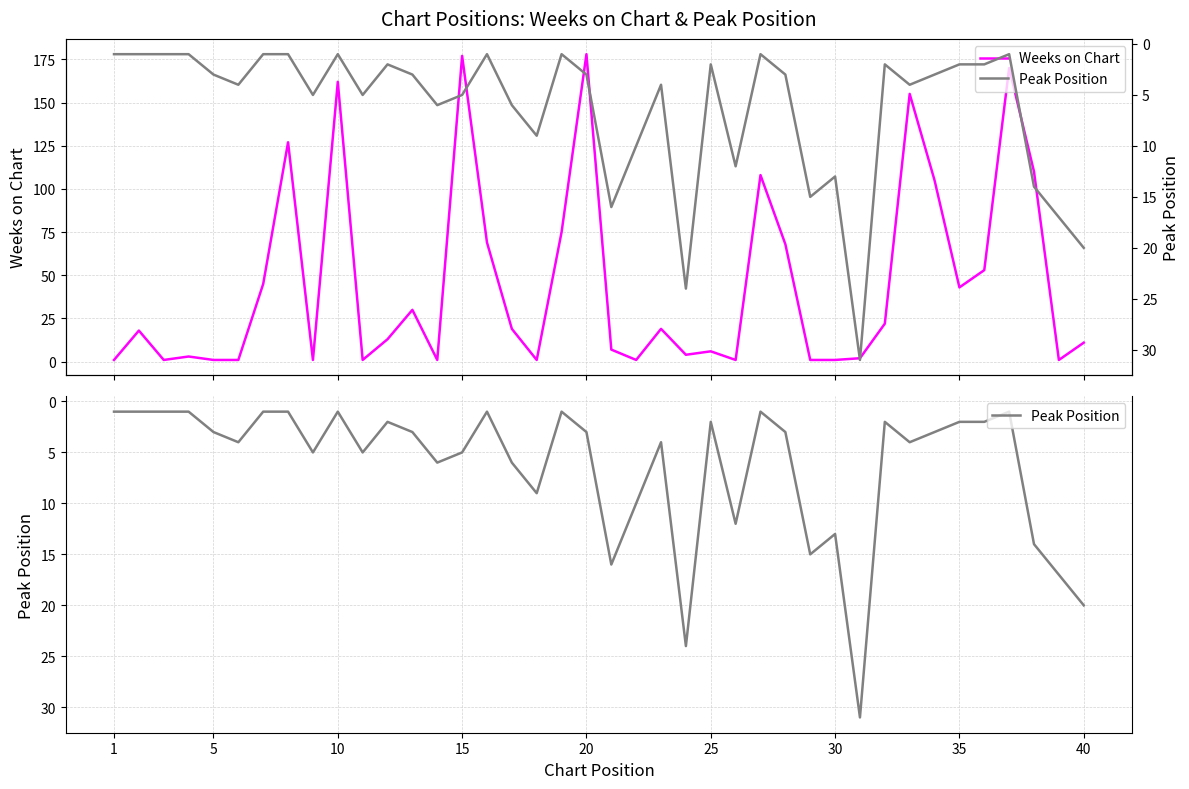

How many values in the Weeks on Chart series are below 18?

20